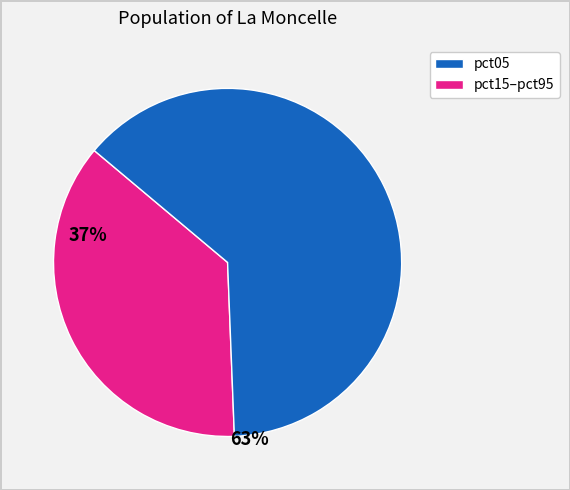

Is there a majority slice in this chart?

Yes